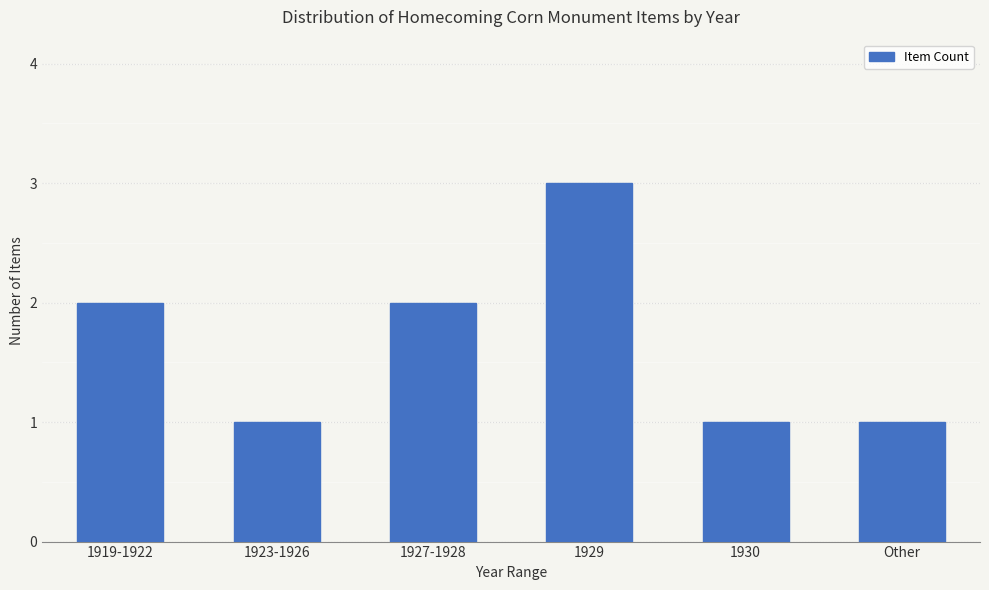

Which category has the highest value across all series?

1929